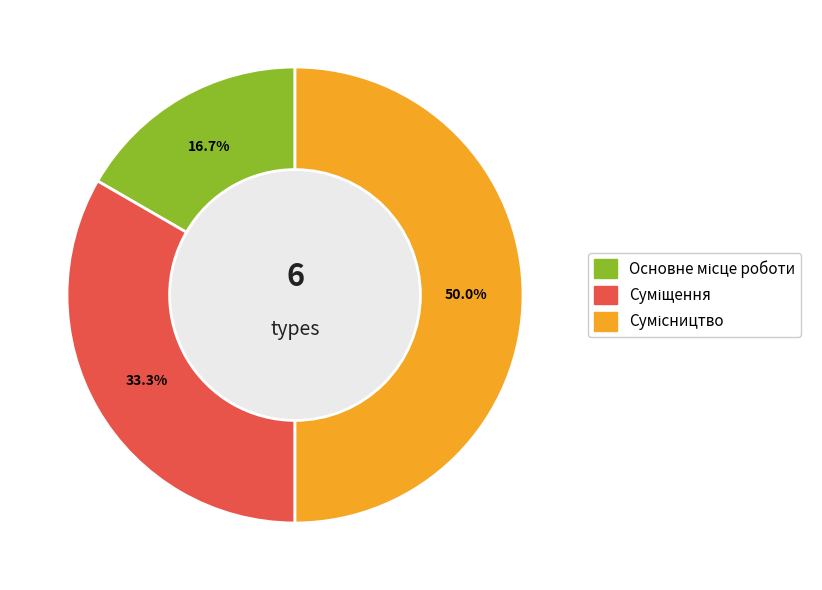

What percentage do Суміщення and Сумісництво together represent?

83.3%